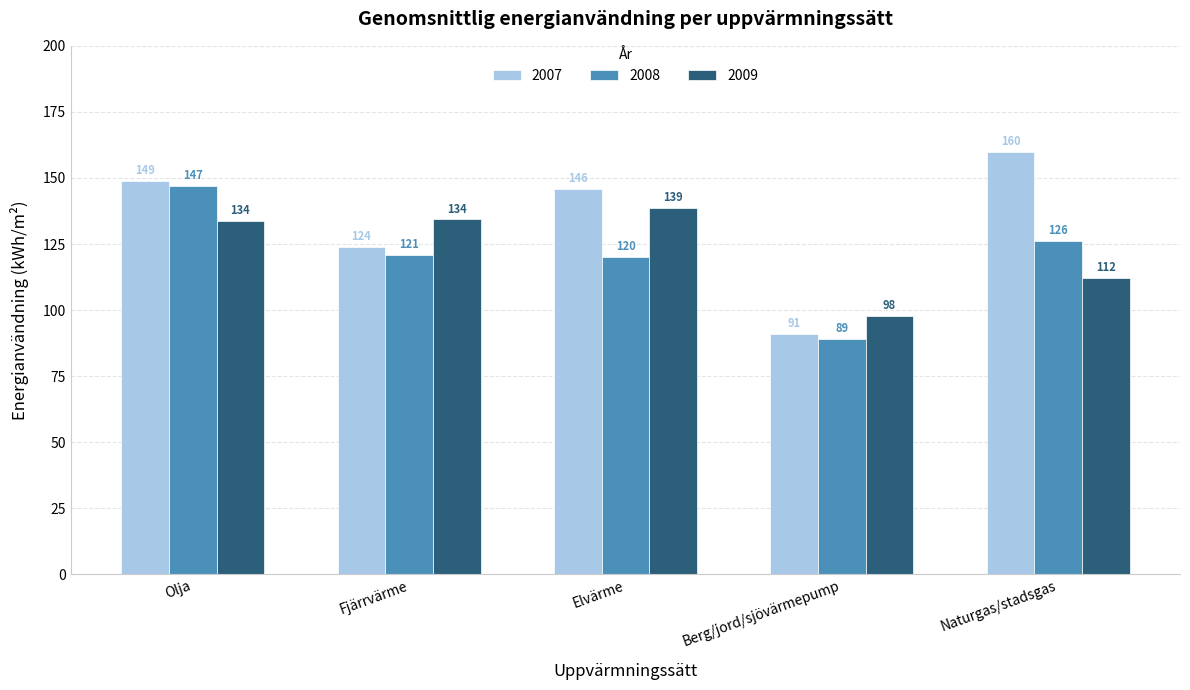

At which label is 2009 closest to 118?

Naturgas/stadsgas